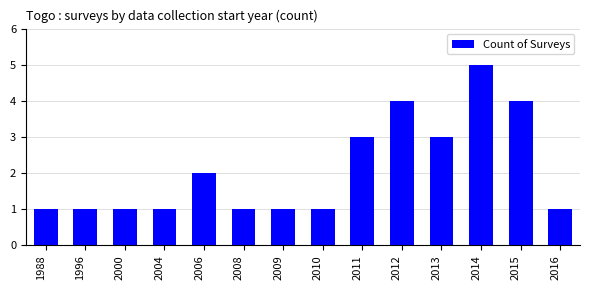

How many data points does each series have?

14